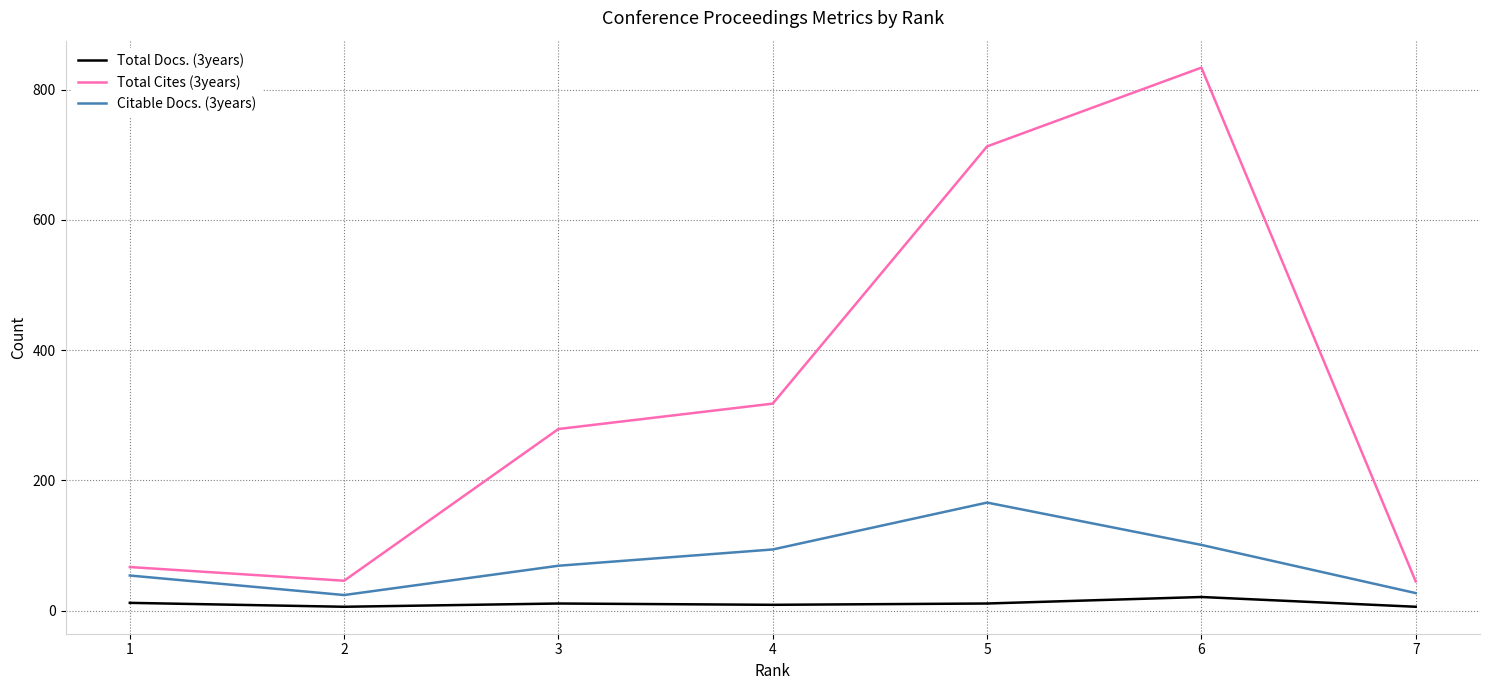

True or false: Total Docs. (3years) and Total Cites (3years) cross at least once.

False